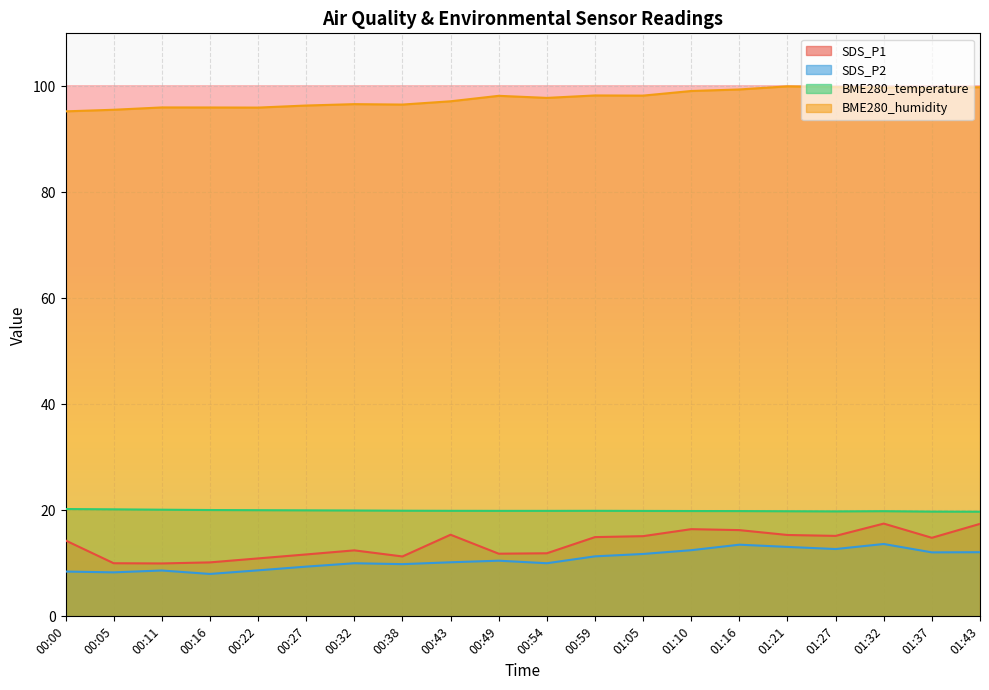

Which series has the largest range (max minus min)?

SDS_P1